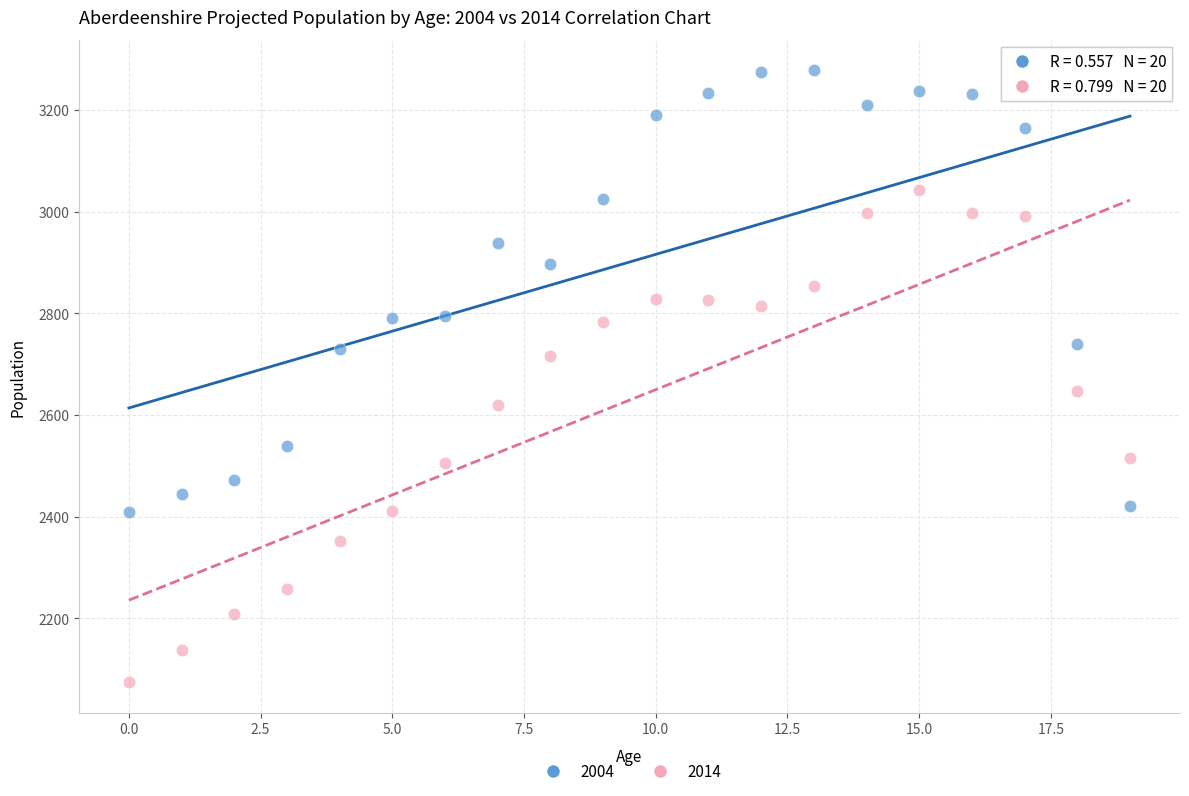

Across all data points, what is the range of Y values (max minus min)?

1204